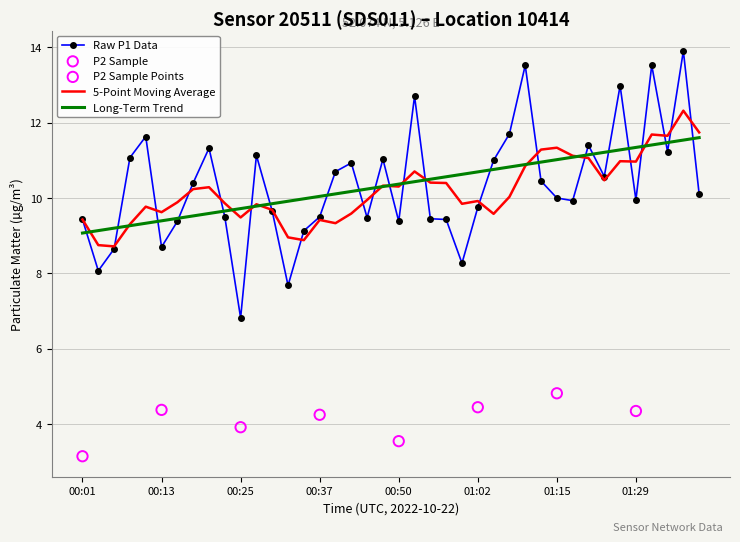

The Raw P1 Data series shows 2.8 at 01:29. True or false?

False